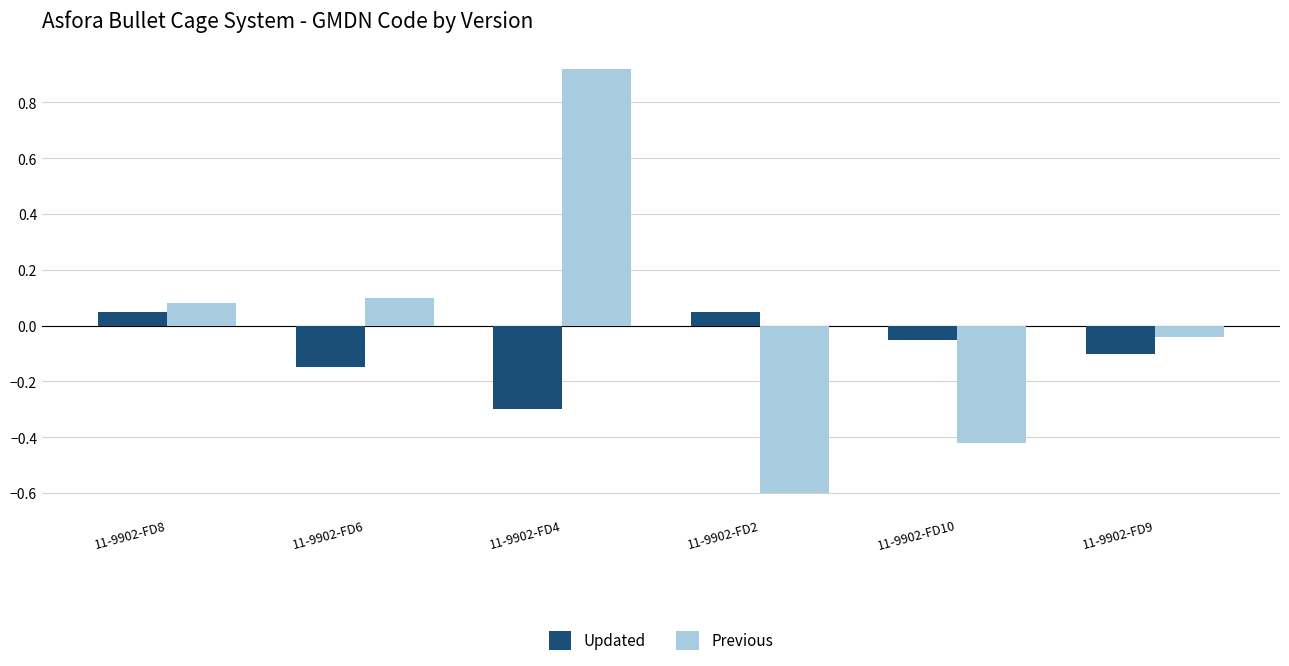

At how many categories does at least one series exceed 0?

4